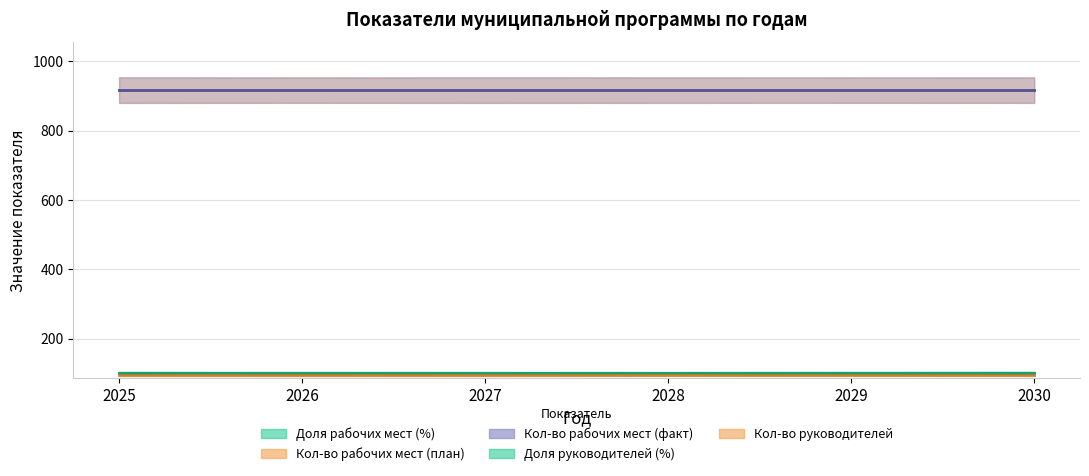

What is the maximum value for Доля руководителей (%)?

100